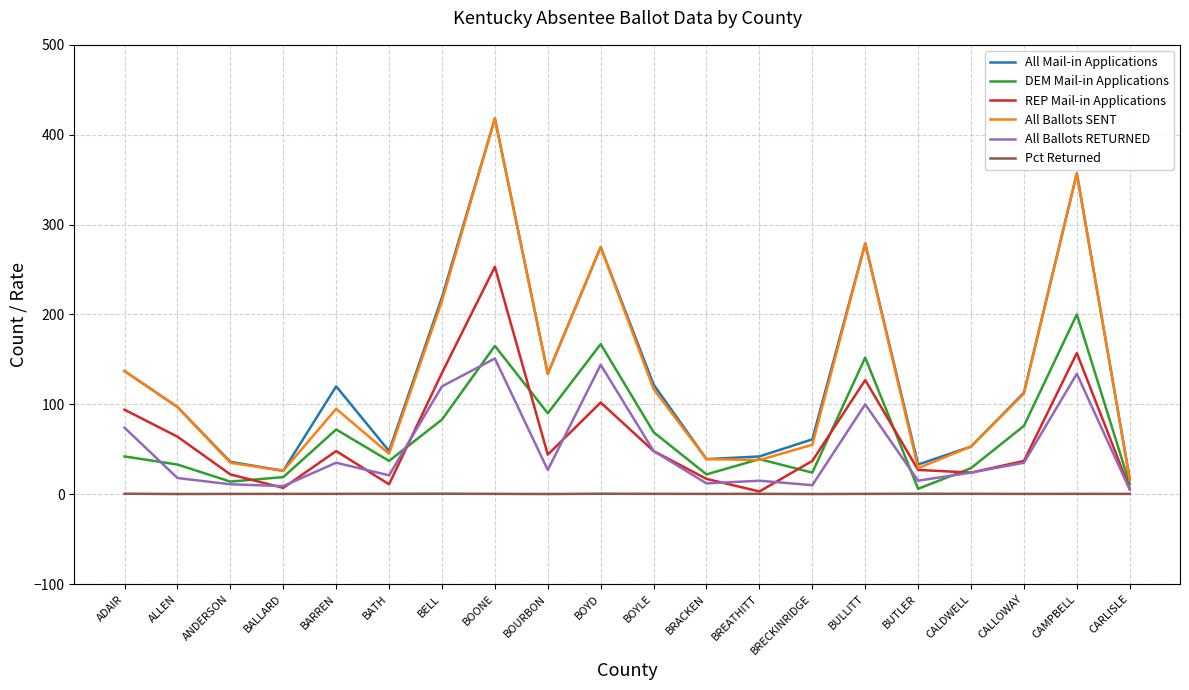

True or false: All Ballots SENT and Pct Returned intersect in this chart.

False